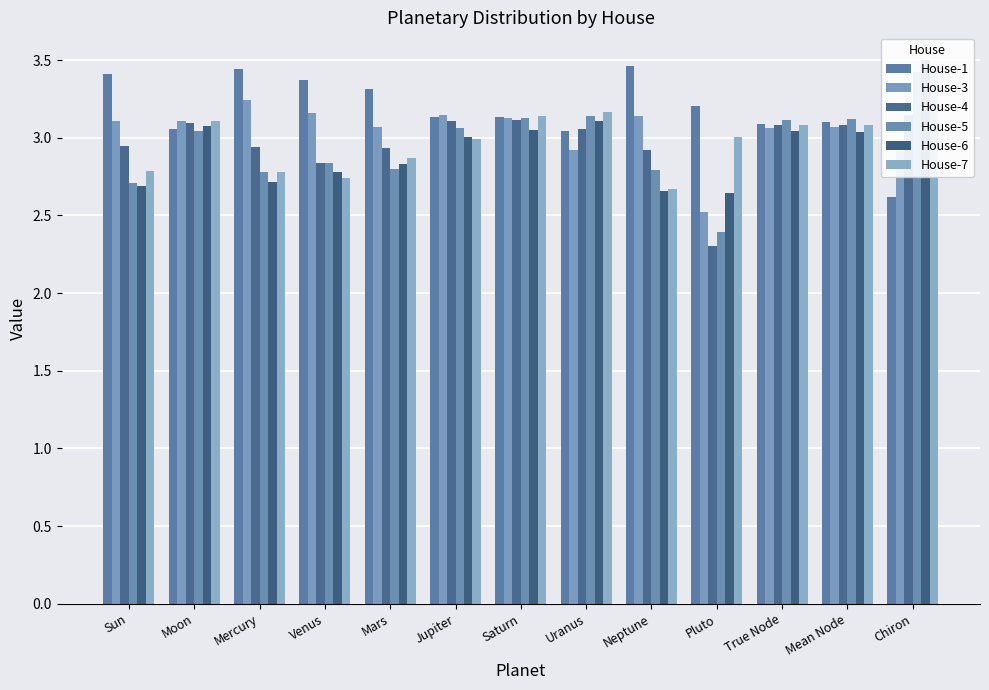

The House-6 series shows 3.0 at Saturn. True or false?

True